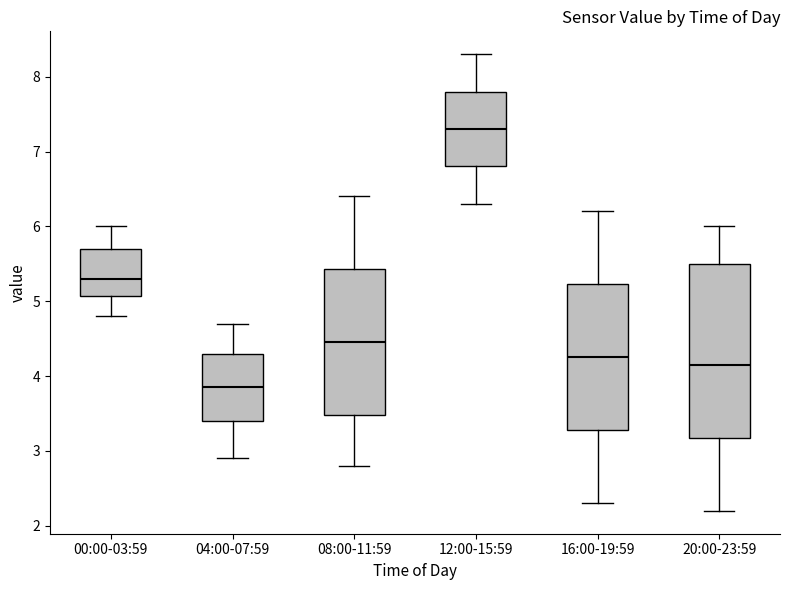

Where does the lower whisker of the box for 16:00-19:59 end on the y-axis? The values are not printed on the chart, so give them approximately, as read against the axis.

2.3